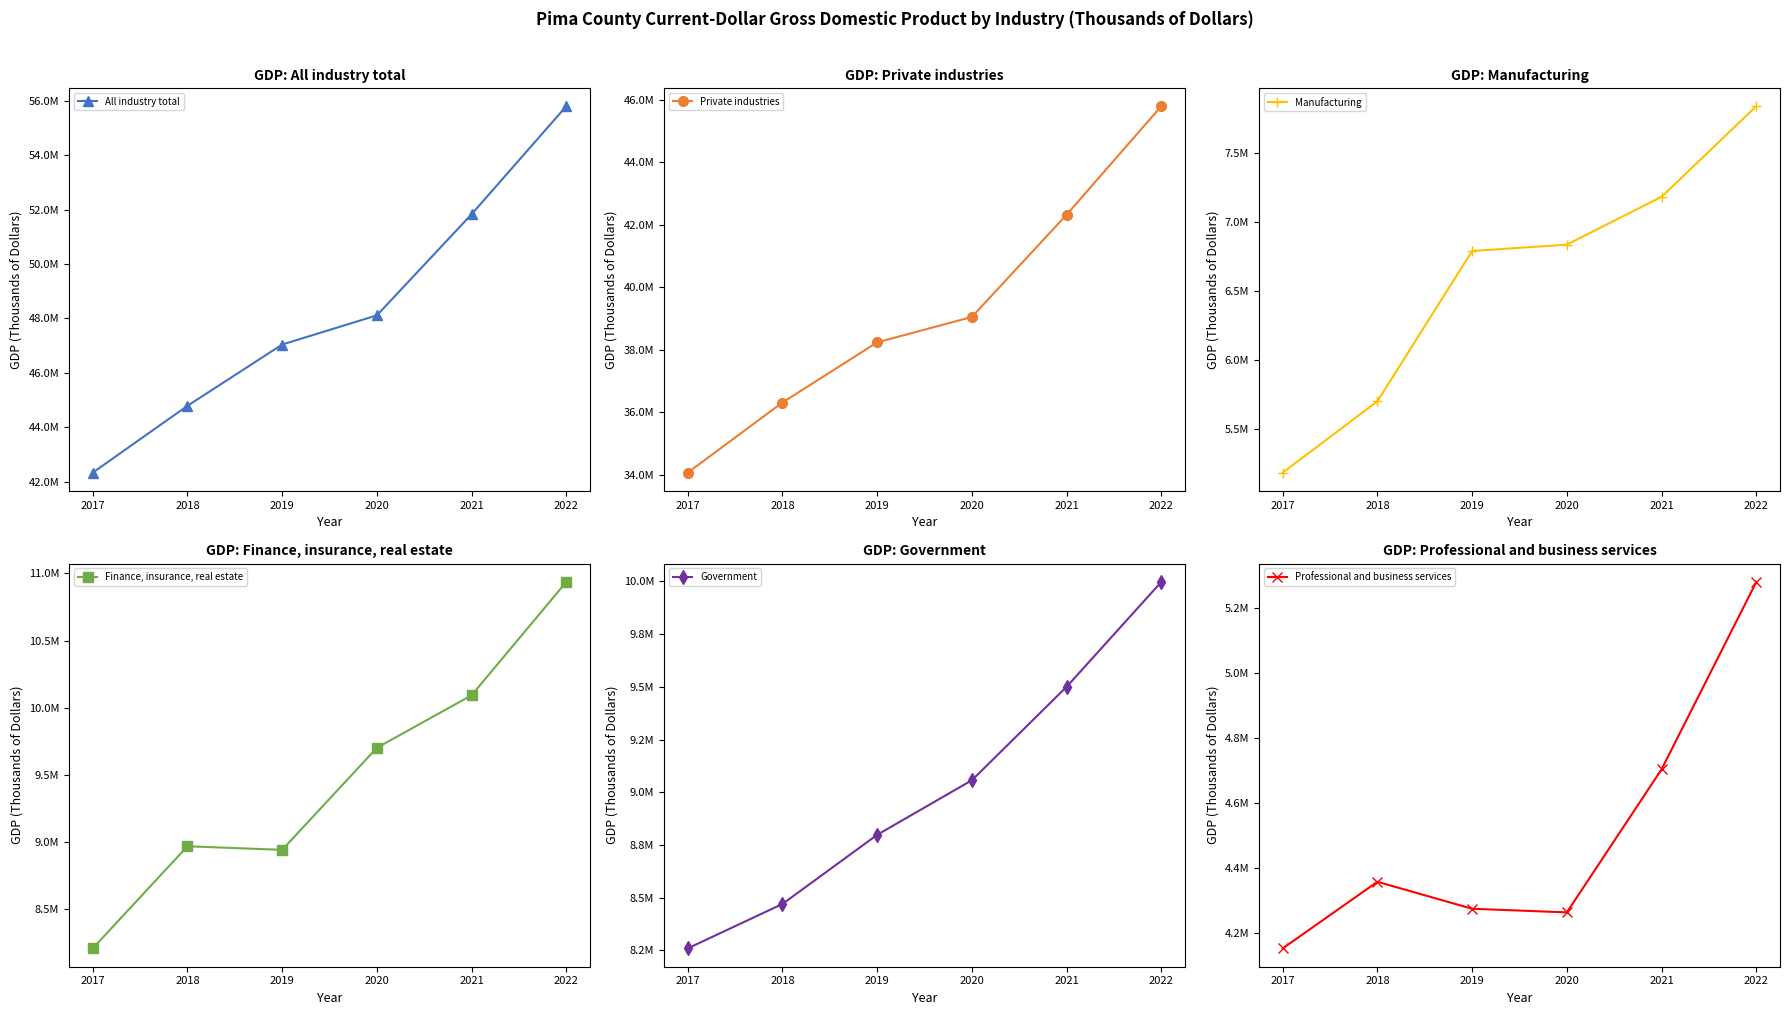

True or false: Professional and business services and Finance, insurance, real estate intersect in this chart.

False